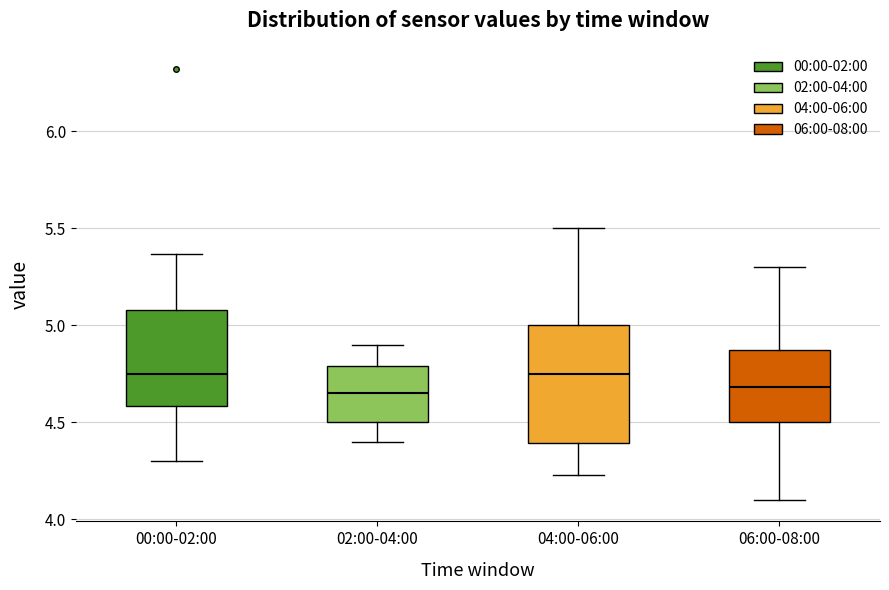

Reading left to right, read every box against the y-axis: the position of its median line, the range the box covers, and the ends of its whiskers. The values are not printed on the chart, so give them approximately, as read against the axis.

00:00-02:00: median 4.75, box 4.60 to 5.10, whiskers 4.30 to 5.35
02:00-04:00: median 4.65, box 4.50 to 4.80, whiskers 4.40 to 4.90
04:00-06:00: median 4.75, box 4.40 to 5.00, whiskers 4.25 to 5.50
06:00-08:00: median 4.70, box 4.50 to 4.90, whiskers 4.10 to 5.30